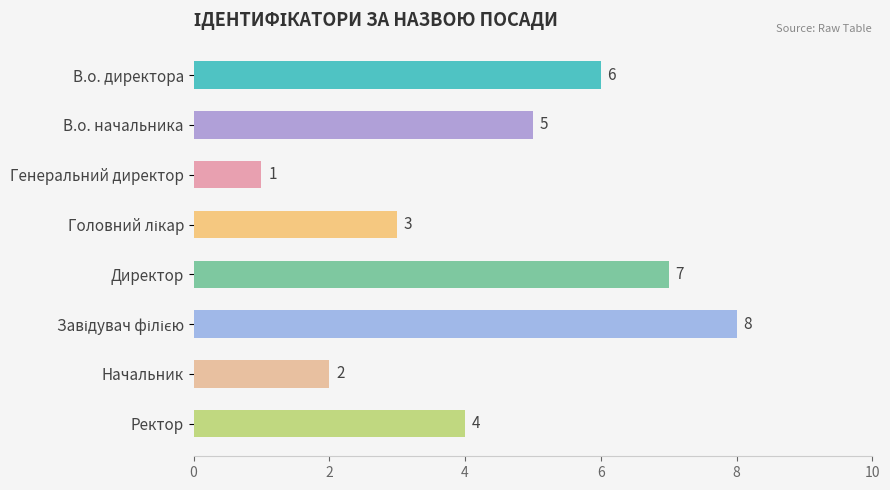

At which category does the chart reach its minimum across all series?

Генеральний директор